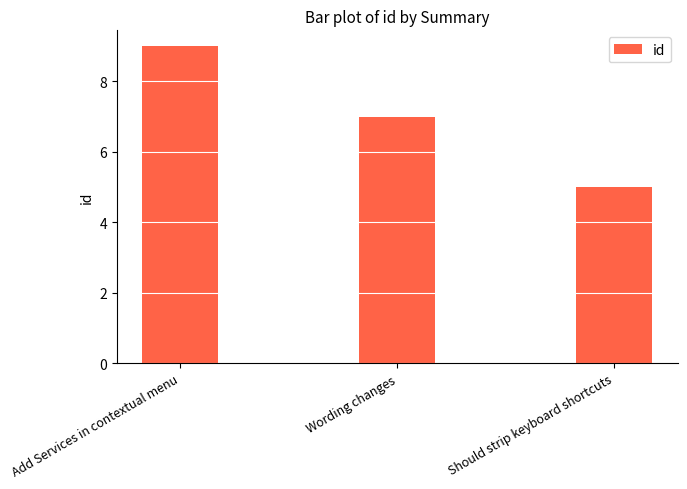

What is the approximate value at Should strip keyboard shortcuts?

5